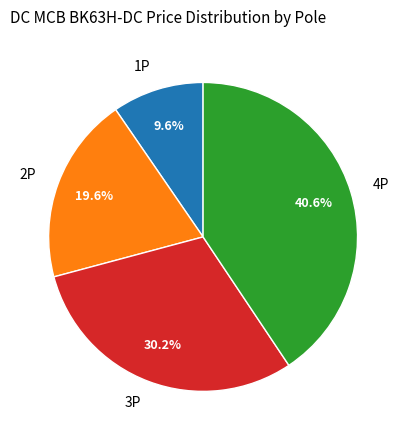

How many segments does this pie chart have?

4